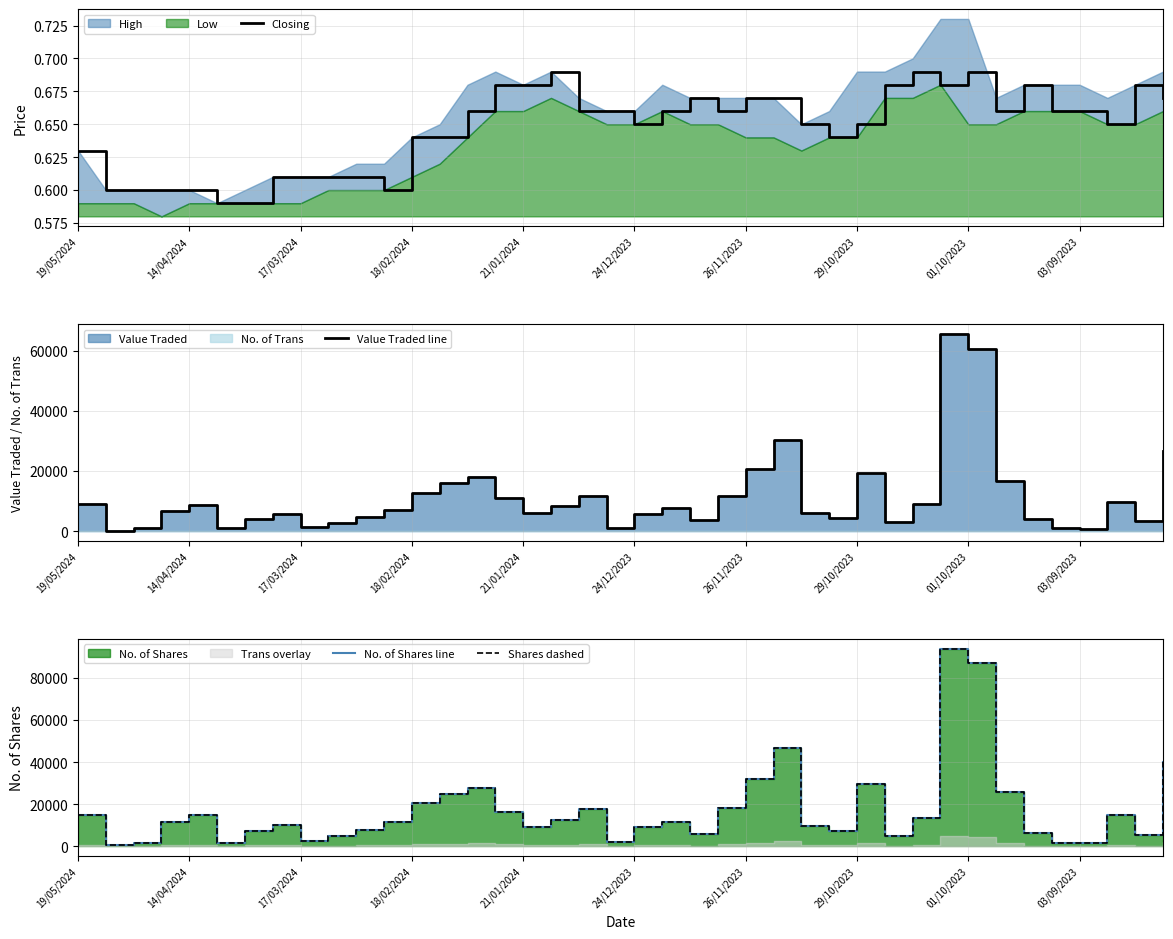

What is the lowest value of the Shares dashed series?

352.0